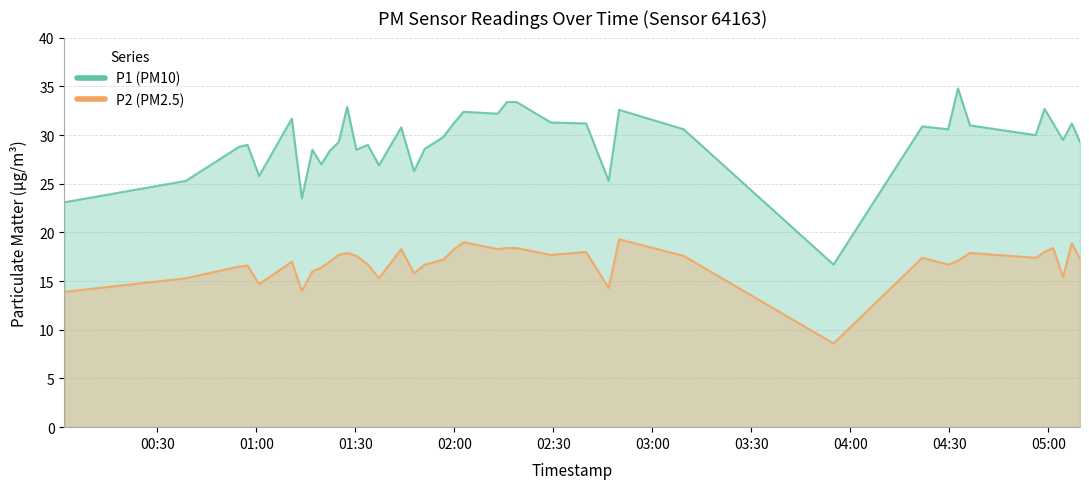

What is the approximate value of P2 at 2023-02-16T04:21:46?

17.4